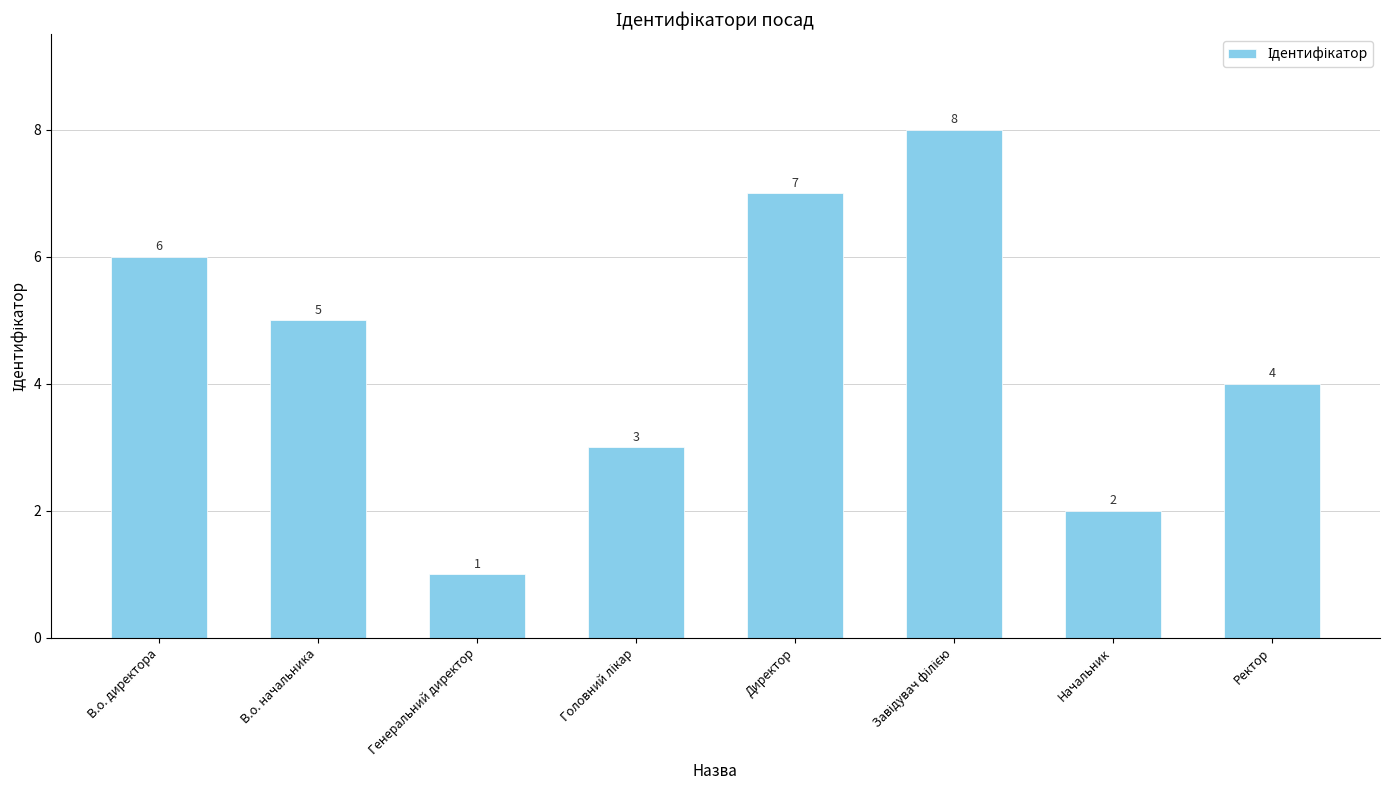

At which label does the data first exceed 5?

В.о. директора